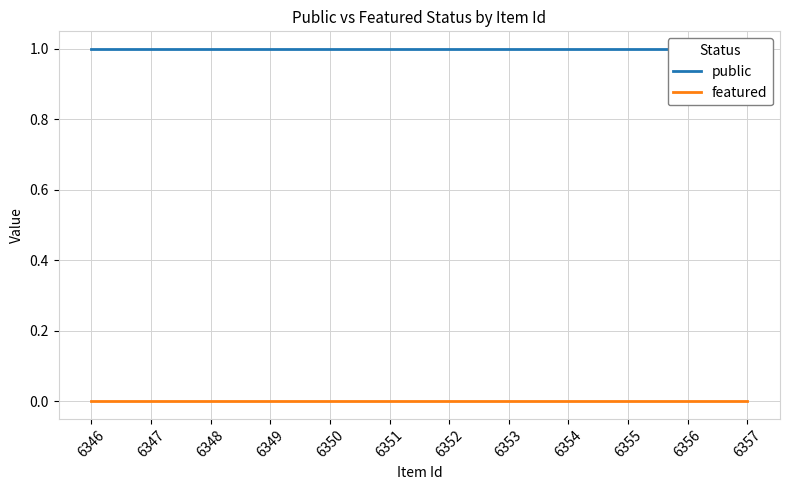

What are all the series names shown in the legend?

public, featured